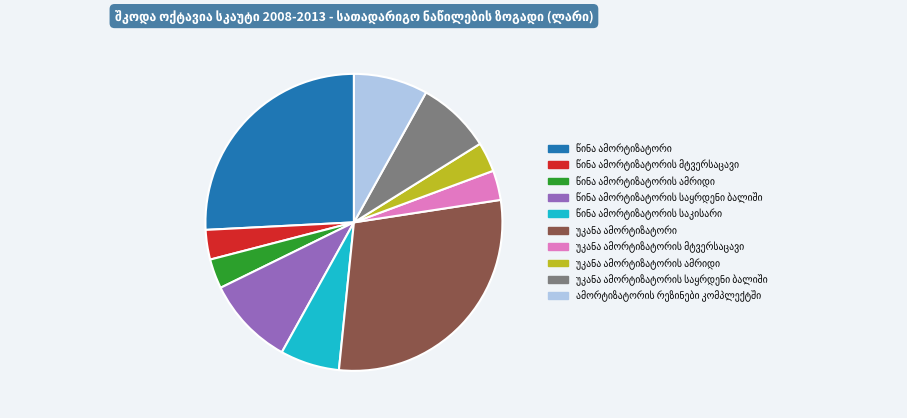

Count the number of slices in the pie.

10